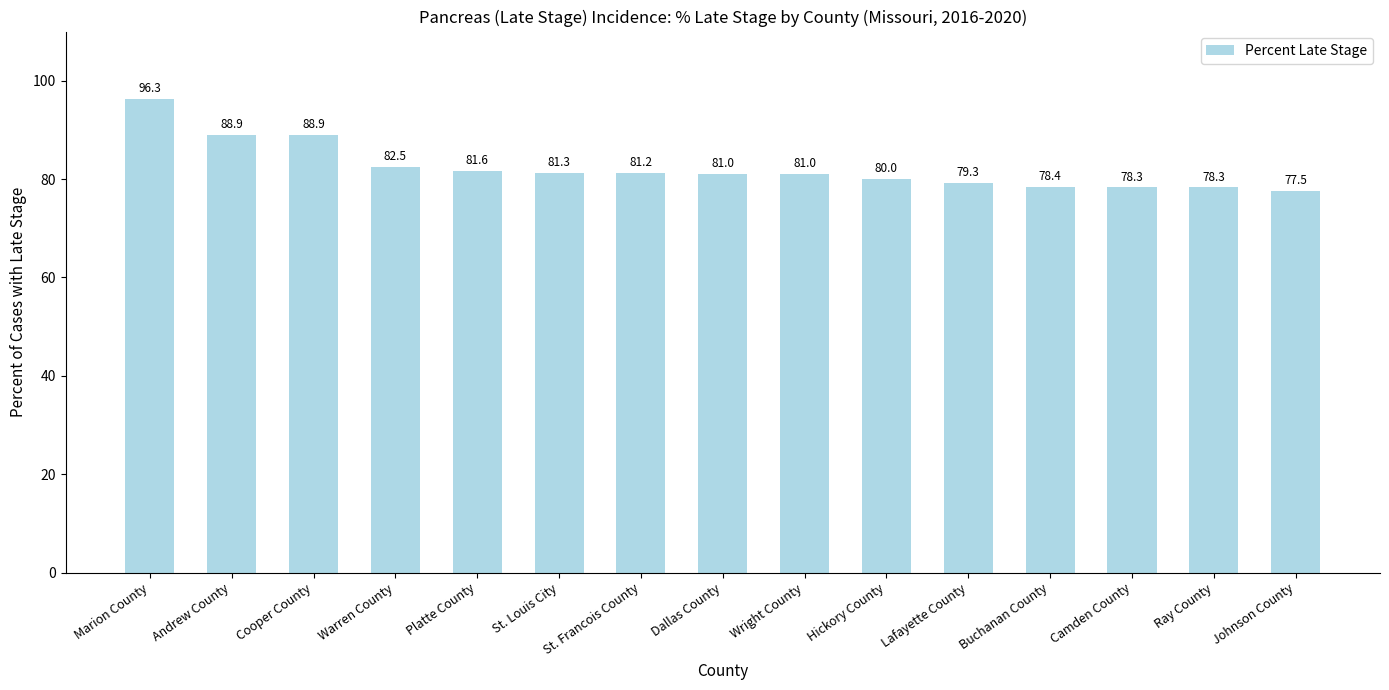

How many values are below 81?

6